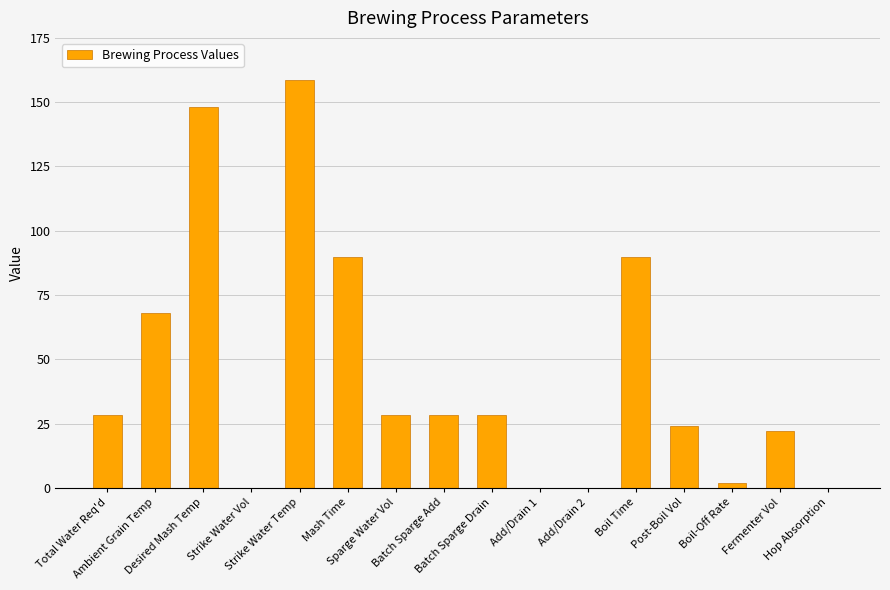

Are the bars horizontal?

No